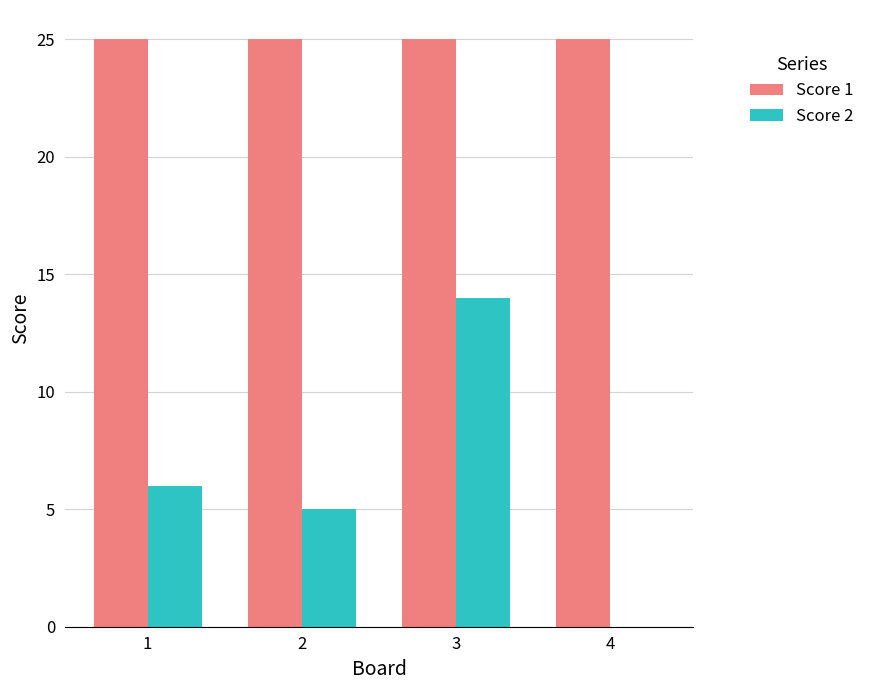

What is the average value of the Score 1 series?

25